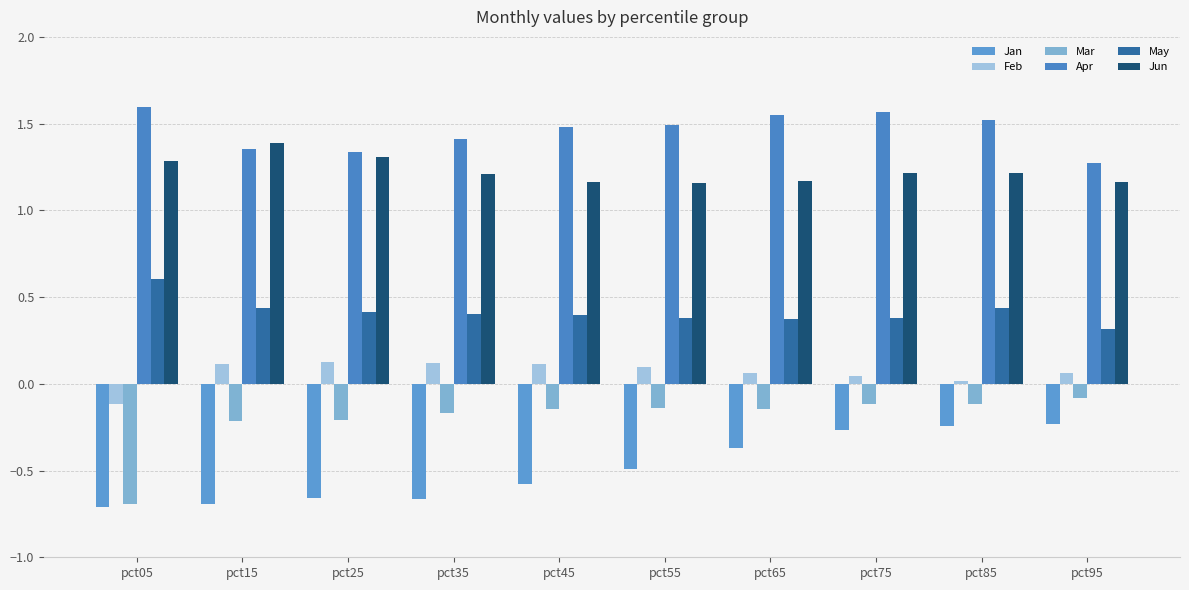

Are the bars grouped side by side (vs. stacked)?

Yes